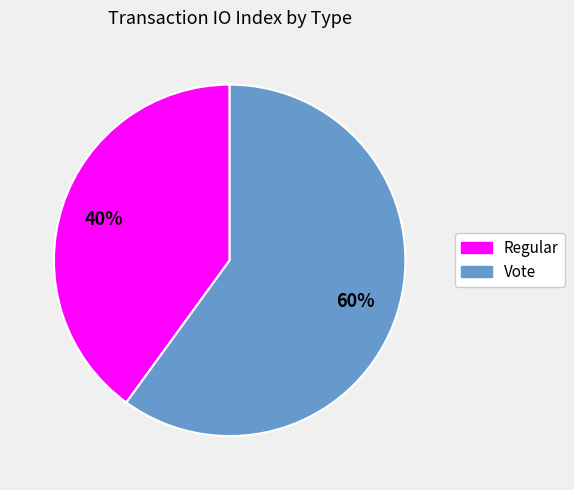

To the nearest percent, what is the difference between the Vote and Regular slice percentages?

20%